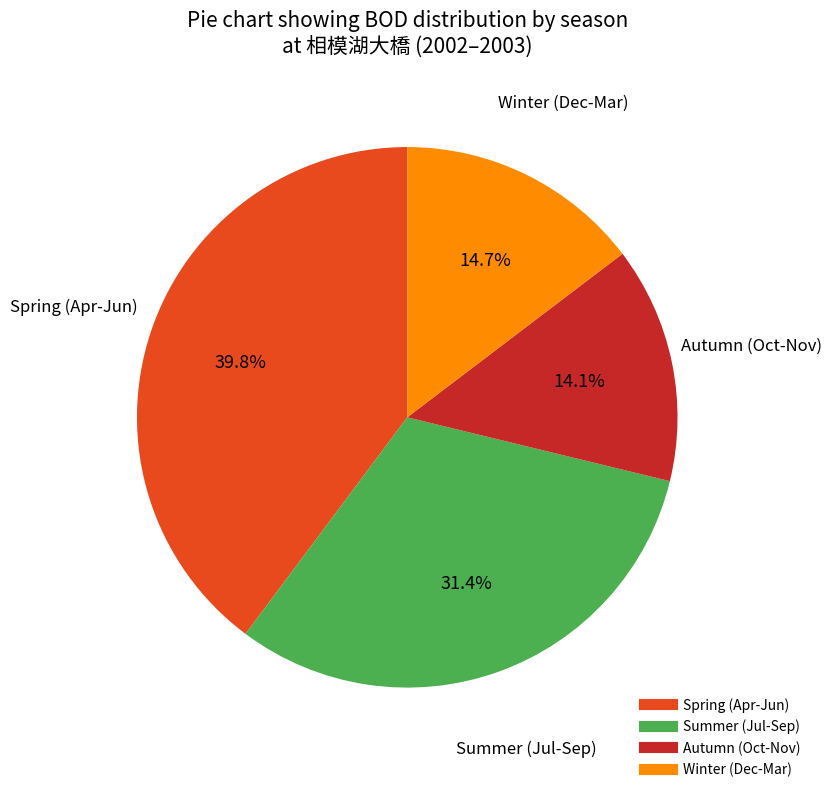

Does any single category account for the majority?

No